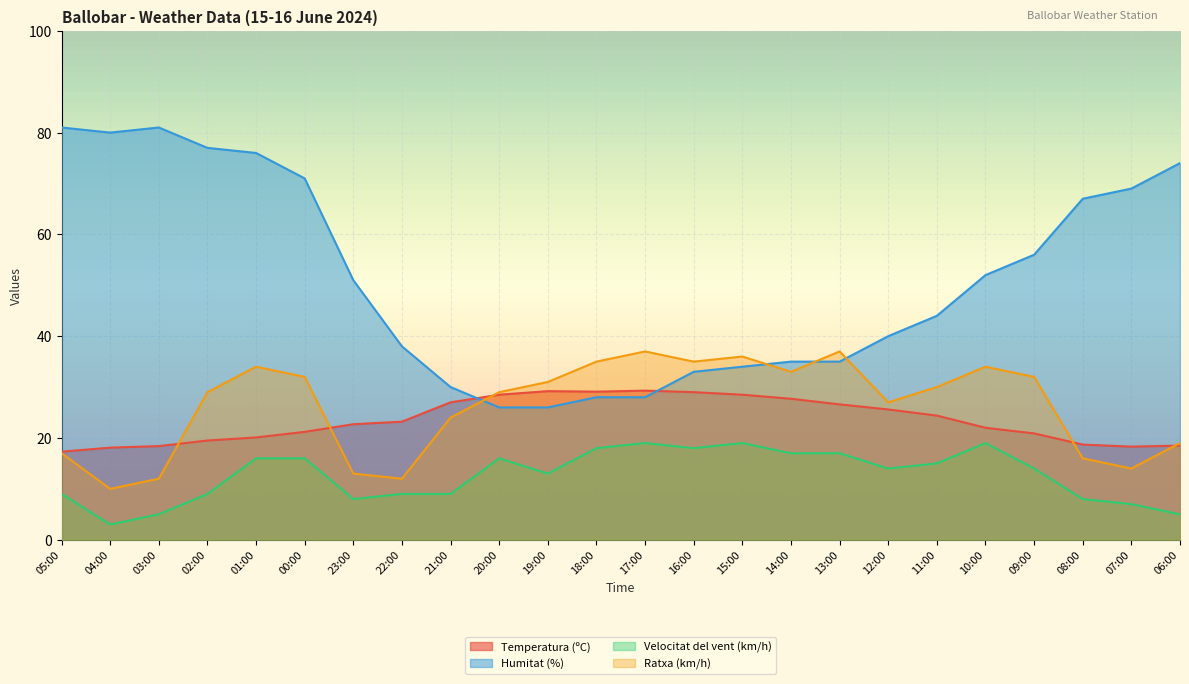

The value of Humitat (%) at 20:00 is 42.6. True or false?

False